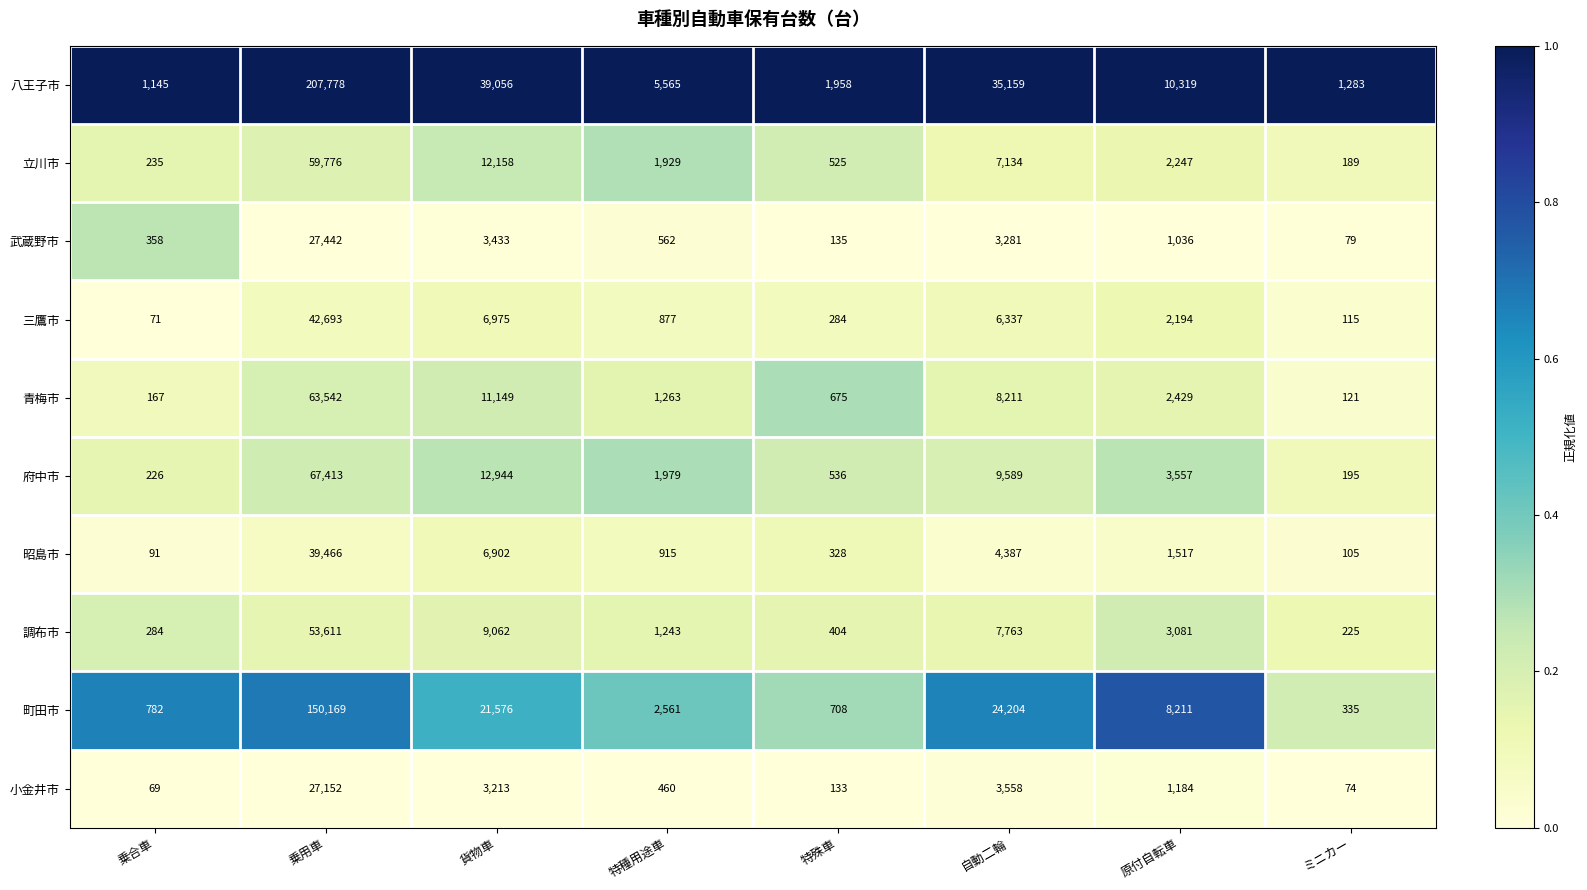

How many data points does each series have?

8